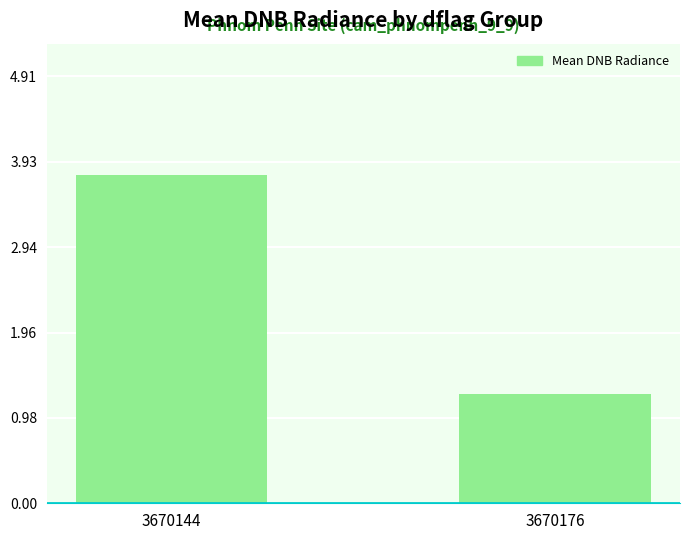

Which has a higher value, 3670144 or 3670176?

3670144